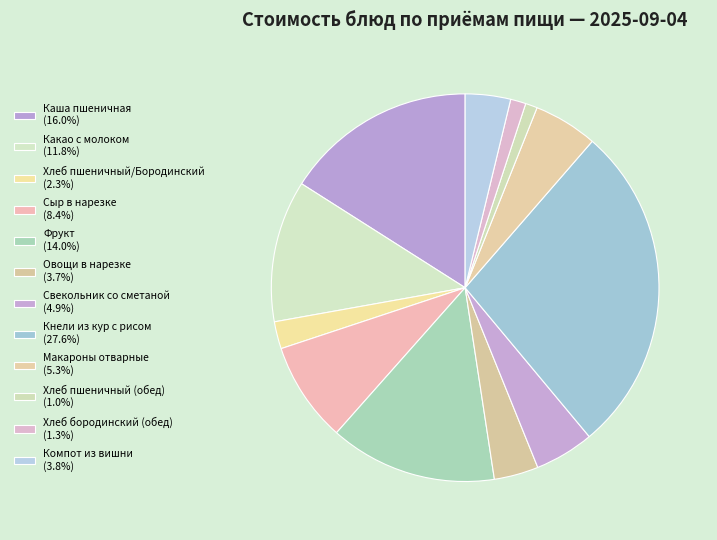

How many segments does this pie chart have?

12